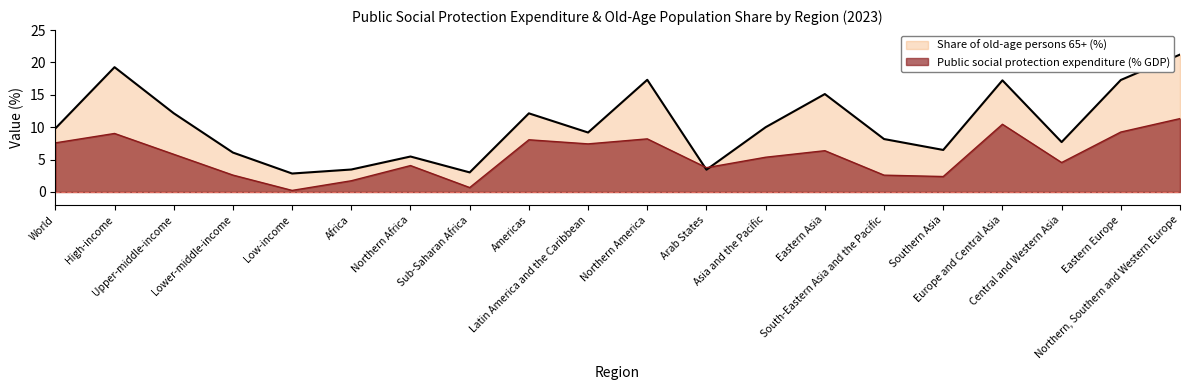

True or false: Share of old-age persons 65+ (%) and Public social protection expenditure (% GDP) cross at least once.

True